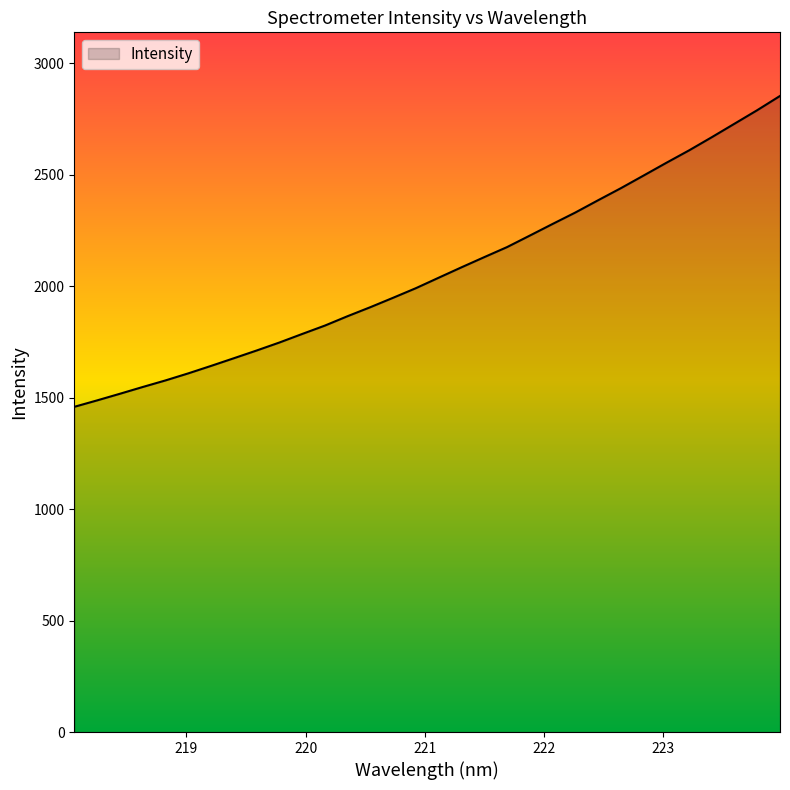

What is the difference between the maximum and minimum values?

1394.5